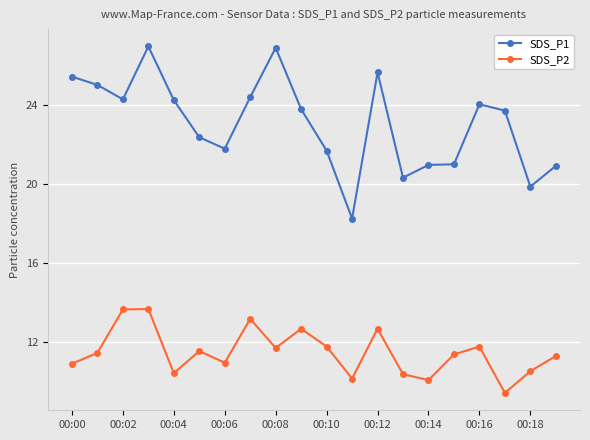

List the series in order of their overall mean, lowest first.

SDS_P2, SDS_P1